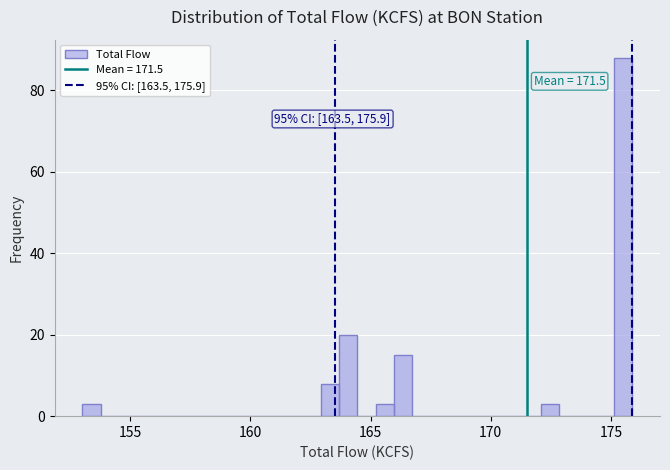

Read against the x-axis, roughly where is the centre of the tallest bar?

175.5